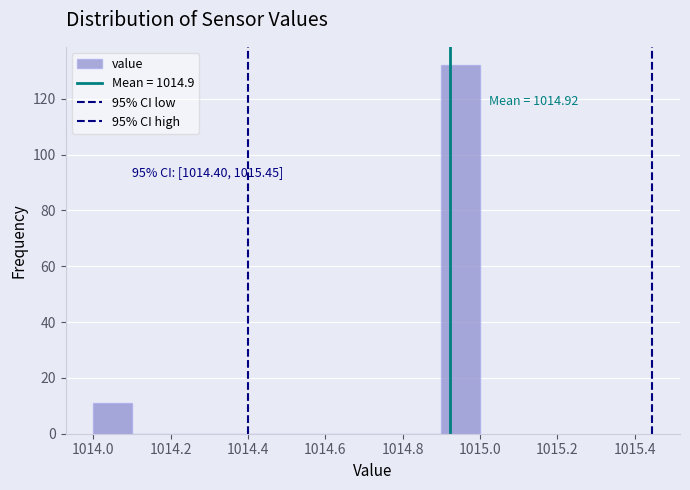

Over which range of the x-axis is the bar tallest?

1014.9 to 1015.0